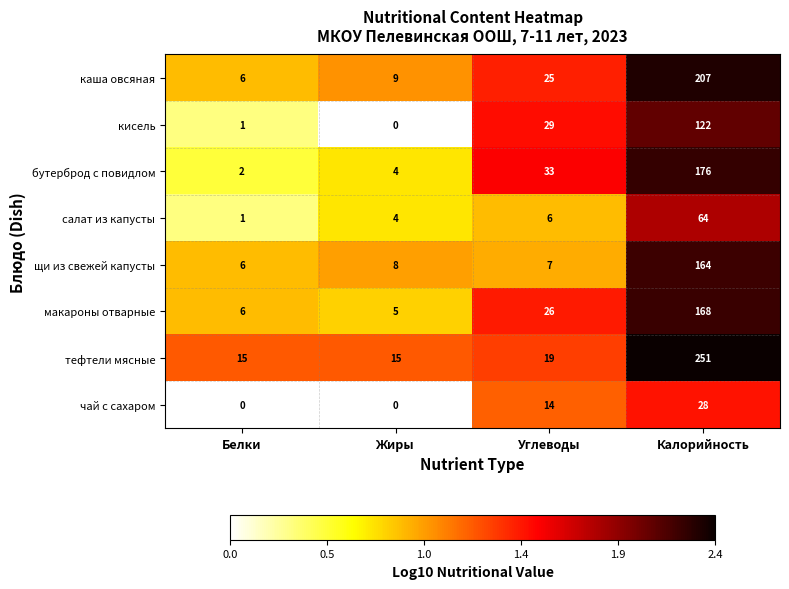

At Углеводы, list the series in order from smallest to largest.

салат из капусты, щи из свежей капусты, чай с сахаром, тефтели мясные, каша овсяная, макароны отварные, кисель, бутерброд с повидлом